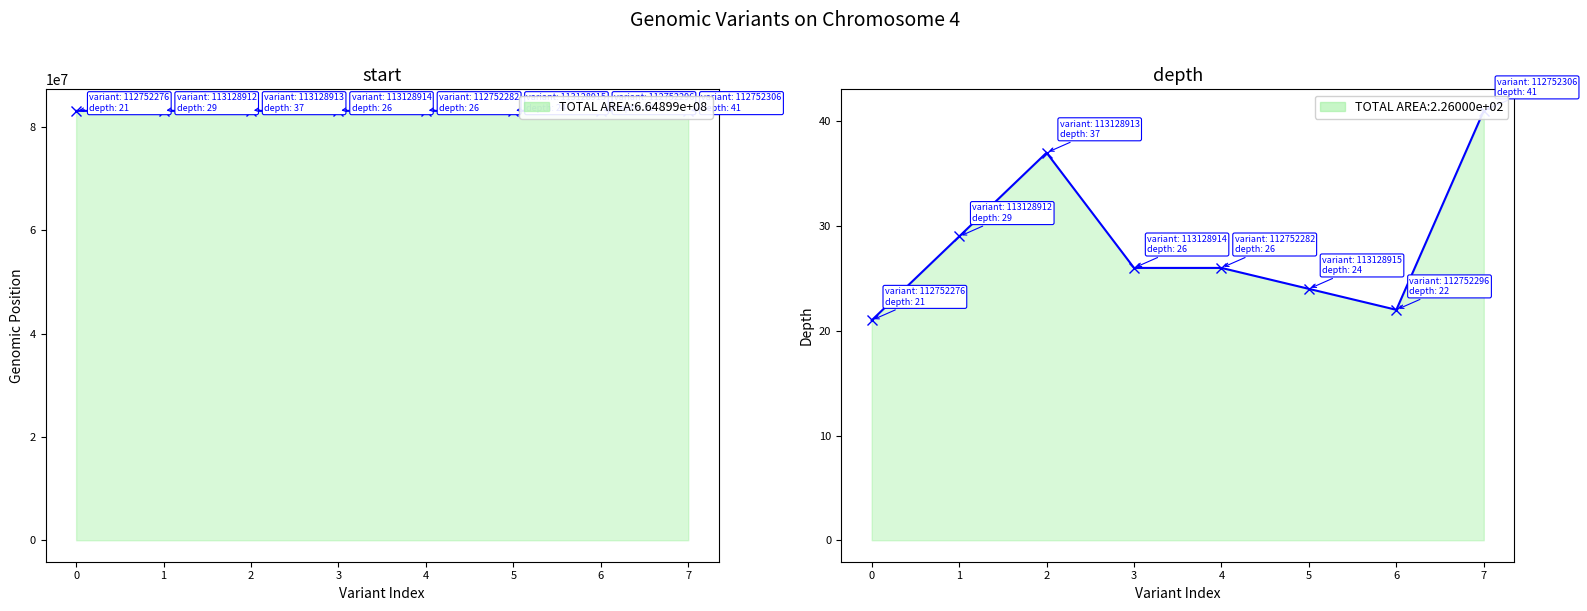

True or false: start has more than 0 interior local peaks.

False